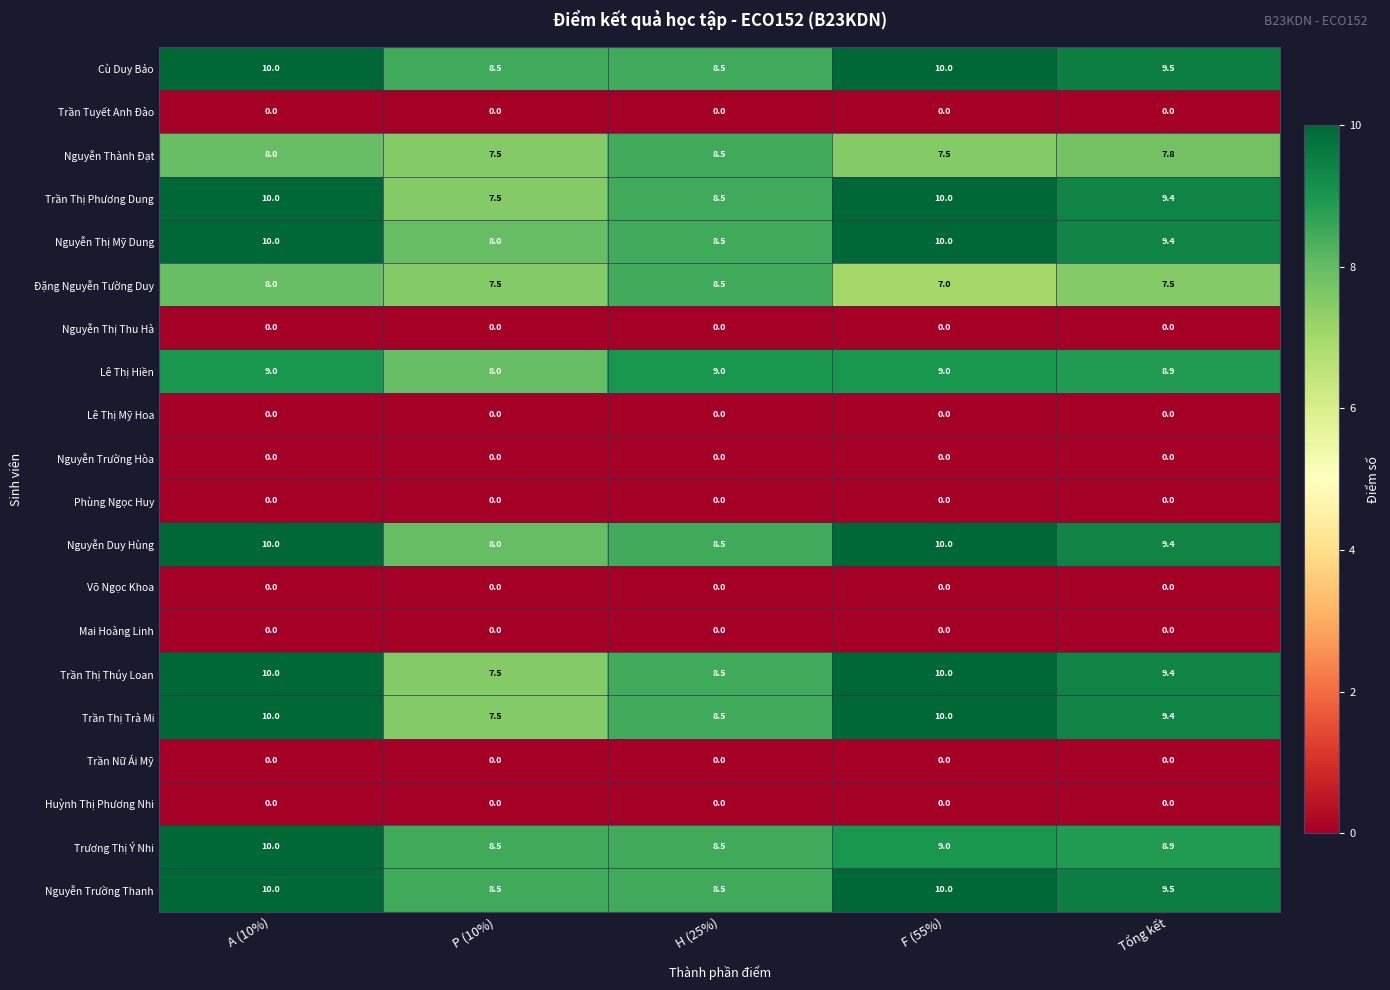

How many Cù Duy Bảo values are between 8 and 10?

5